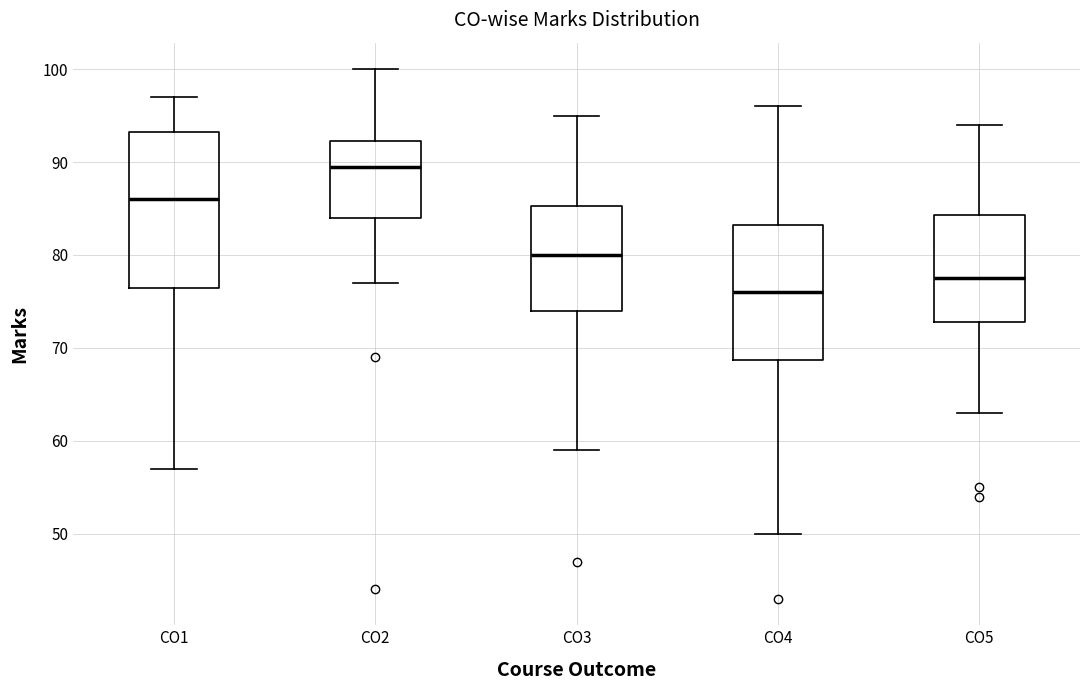

Reading left to right, read every box against the y-axis: the position of its median line, the range the box covers, and the ends of its whiskers. The values are not printed on the chart, so give them approximately, as read against the axis.

CO1: median 86, box 77 to 93, whiskers 57 to 97
CO2: median 90, box 84 to 92, whiskers 77 to 100
CO3: median 80, box 74 to 85, whiskers 59 to 95
CO4: median 76, box 69 to 83, whiskers 50 to 96
CO5: median 78, box 73 to 84, whiskers 63 to 94